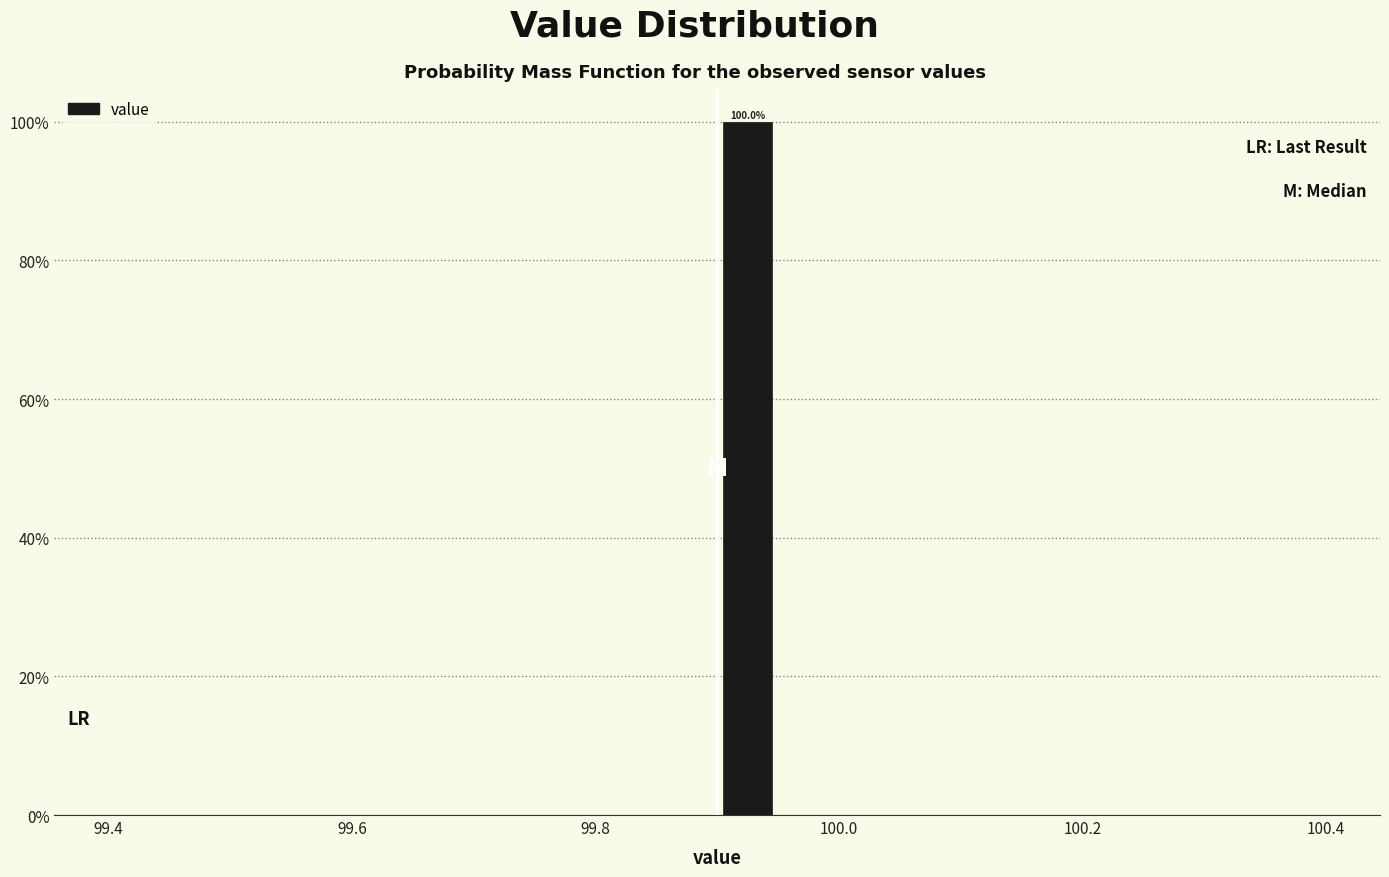

Read against the x-axis, roughly where is the centre of the tallest bar?

99.92